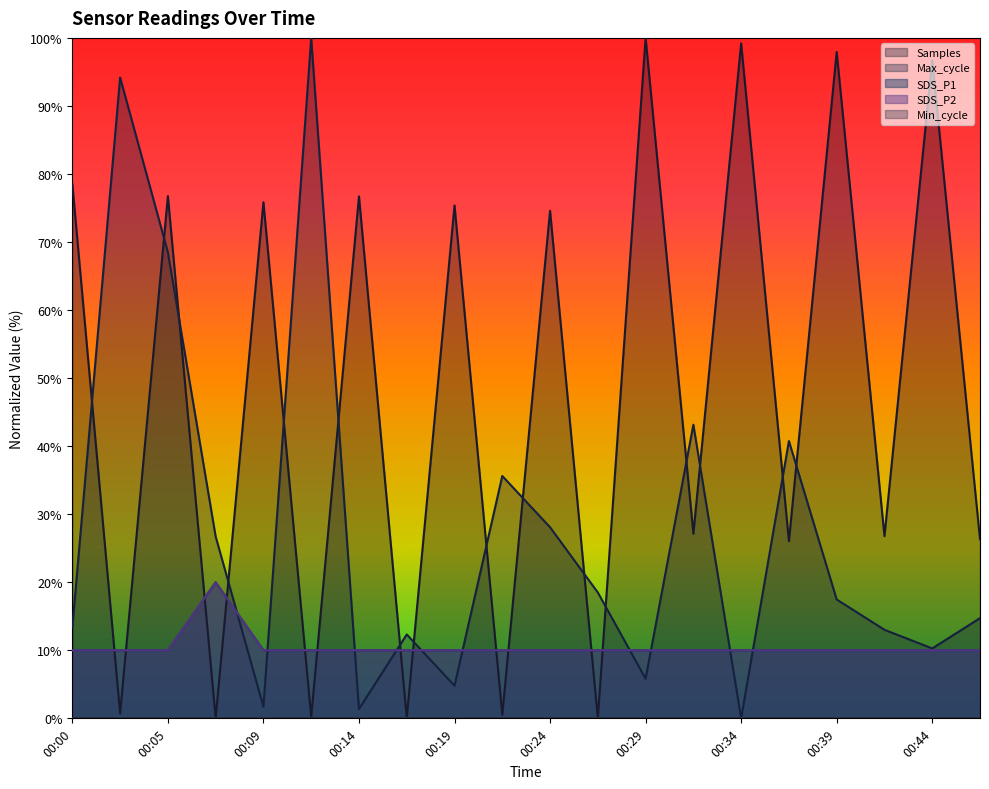

How many lines are shown in the chart?

5